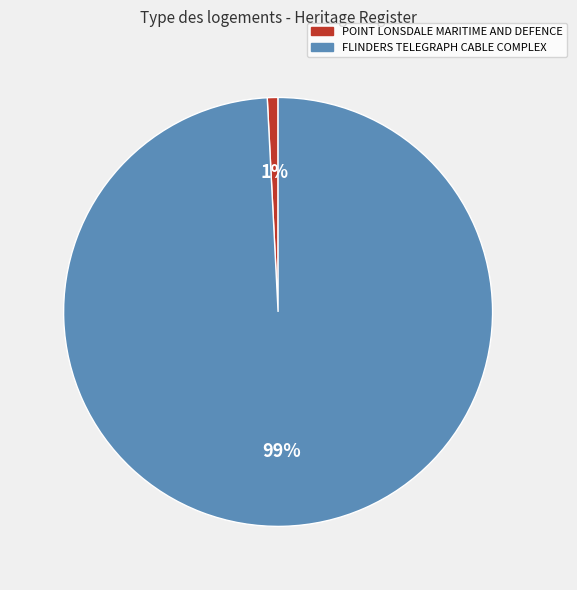

To the nearest percent, what is the average slice percentage?

50%